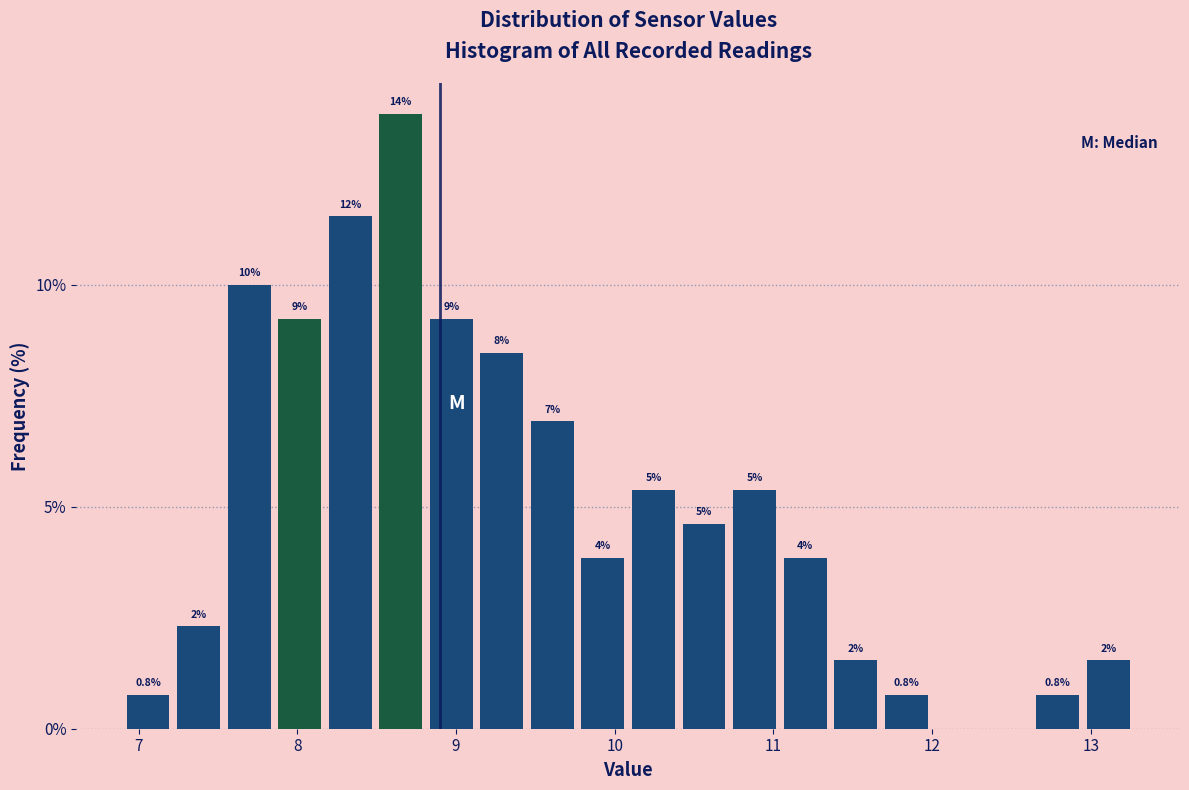

Around what value on the x-axis is the tallest bar? Give the approximate position of its centre, as read against the axis.

8.7